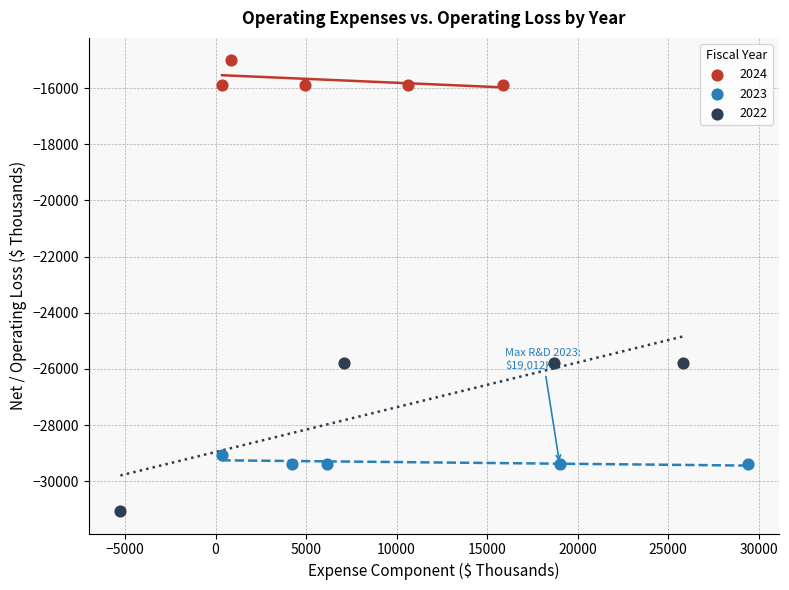

Which series has the largest Y range (max minus min)?

2022